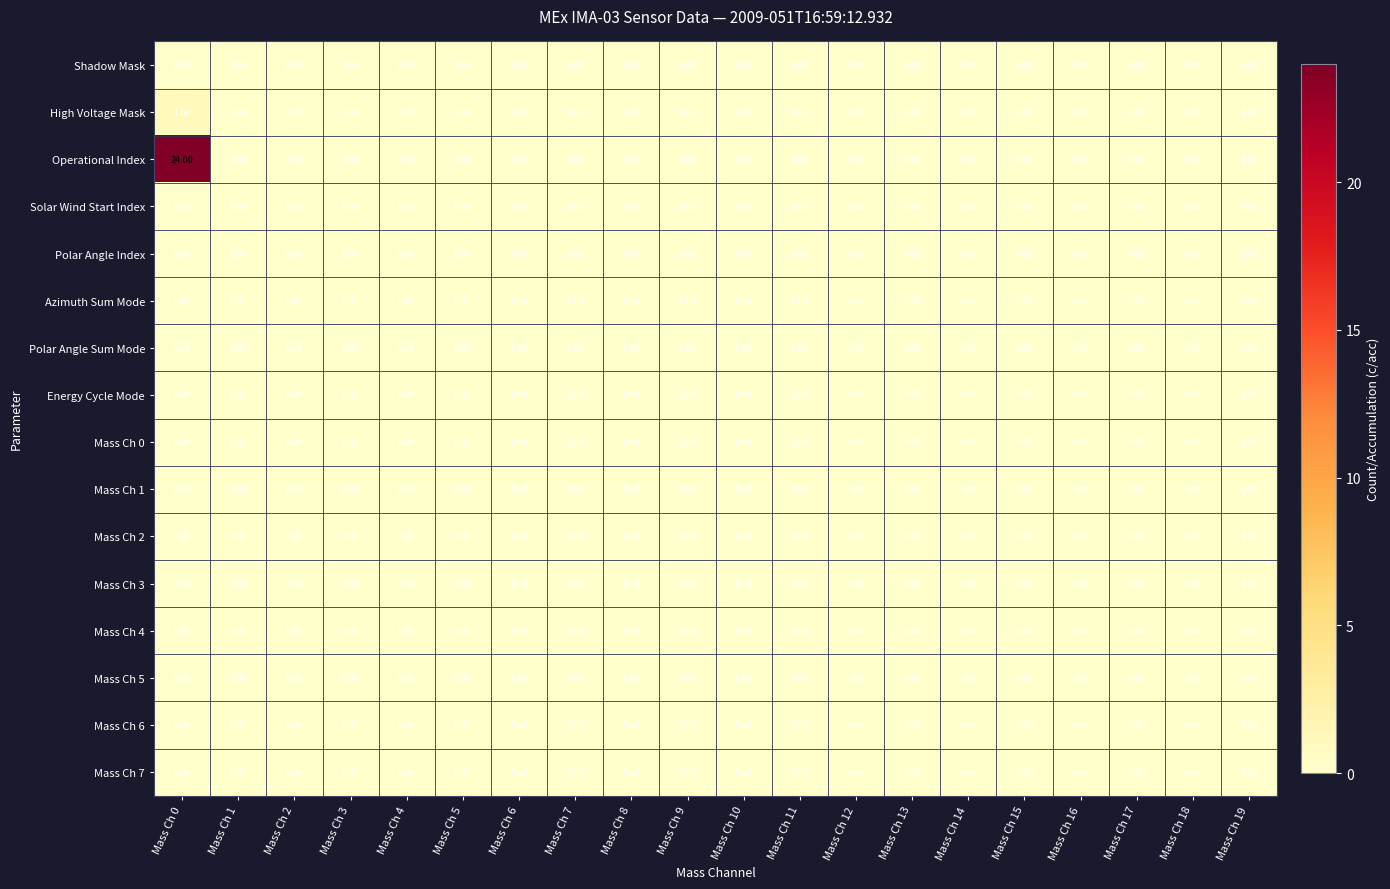

Which series has the widest spread of values?

Operational Index